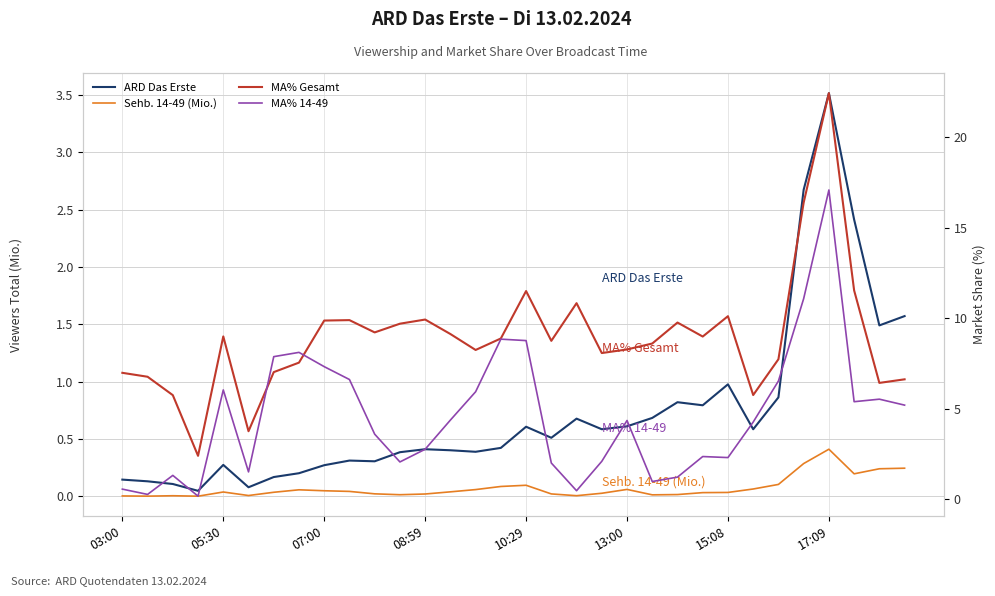

What is the maximum value shown in the chart?

22.4